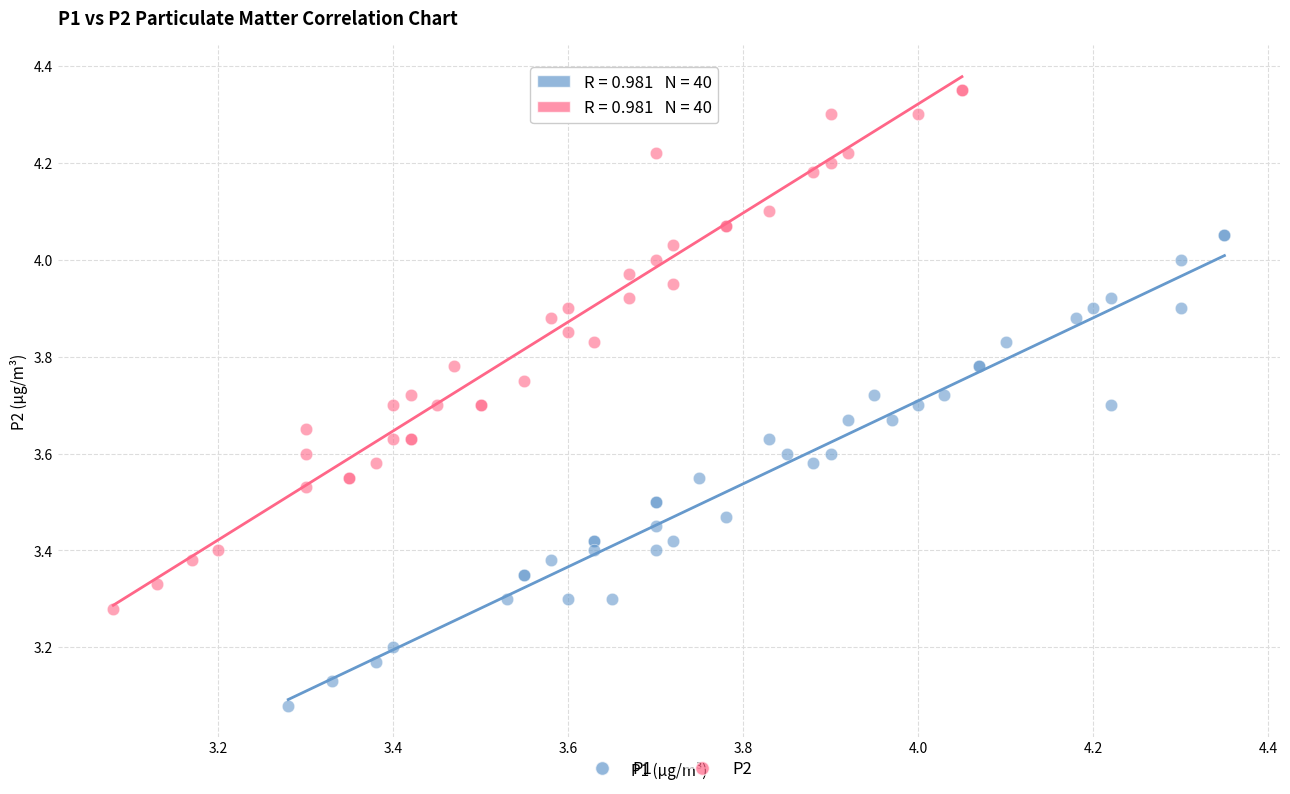

Which series reaches the minimum Y coordinate?

P1